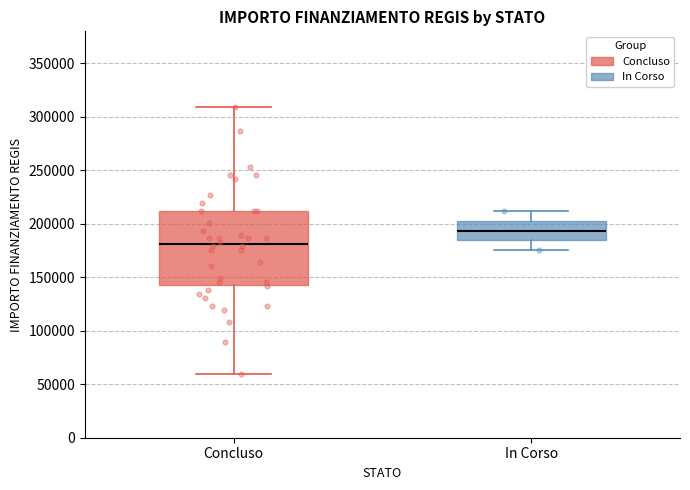

Which box is the tallest, from its lower edge to its upper edge?

Concluso